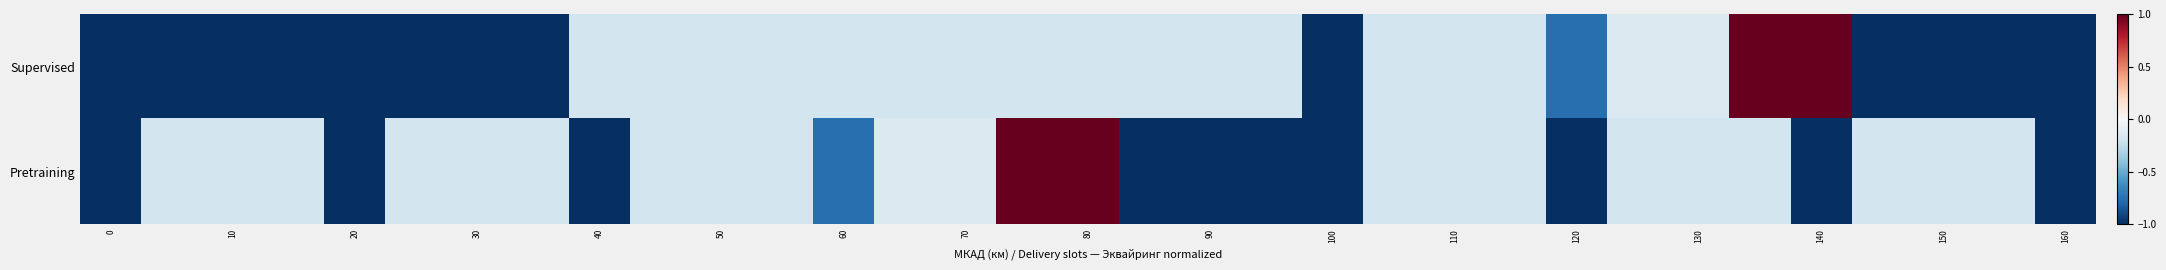

How many series are shown in this chart?

2